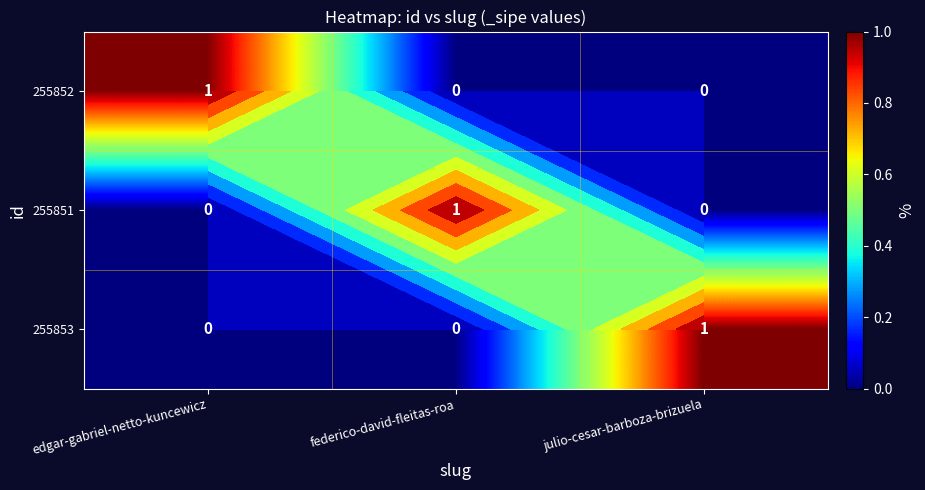

How many values in 255851 are above zero?

1